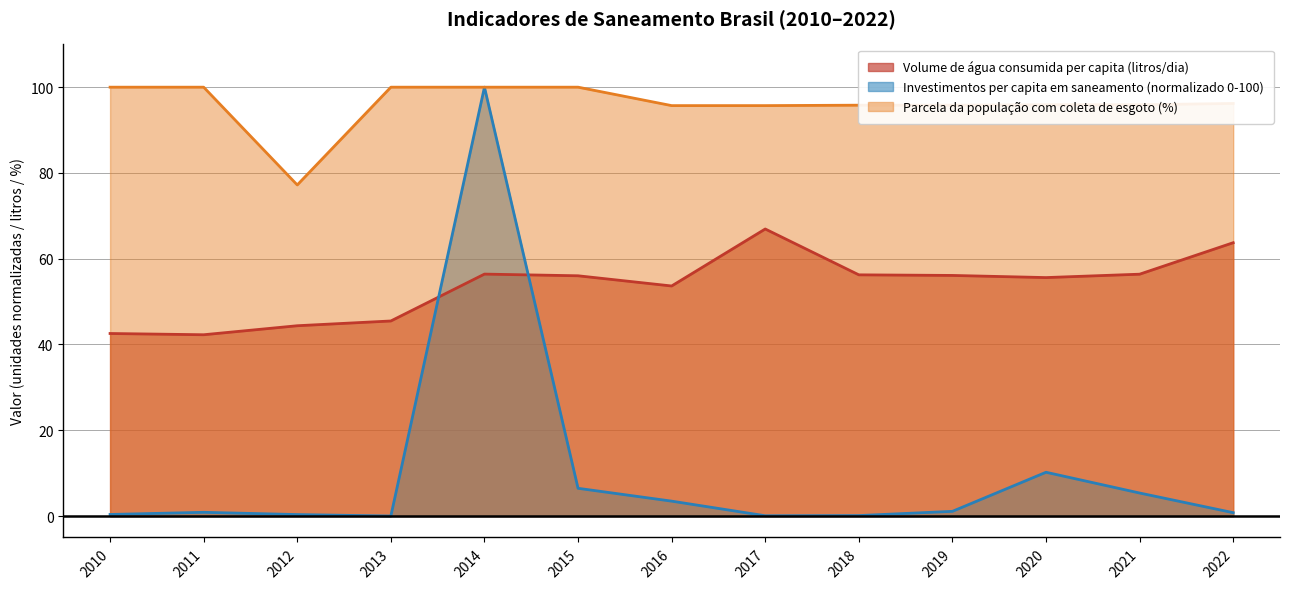

Which series has the largest range (max minus min)?

Investimentos per capita em saneamento (normalizado 0-100)